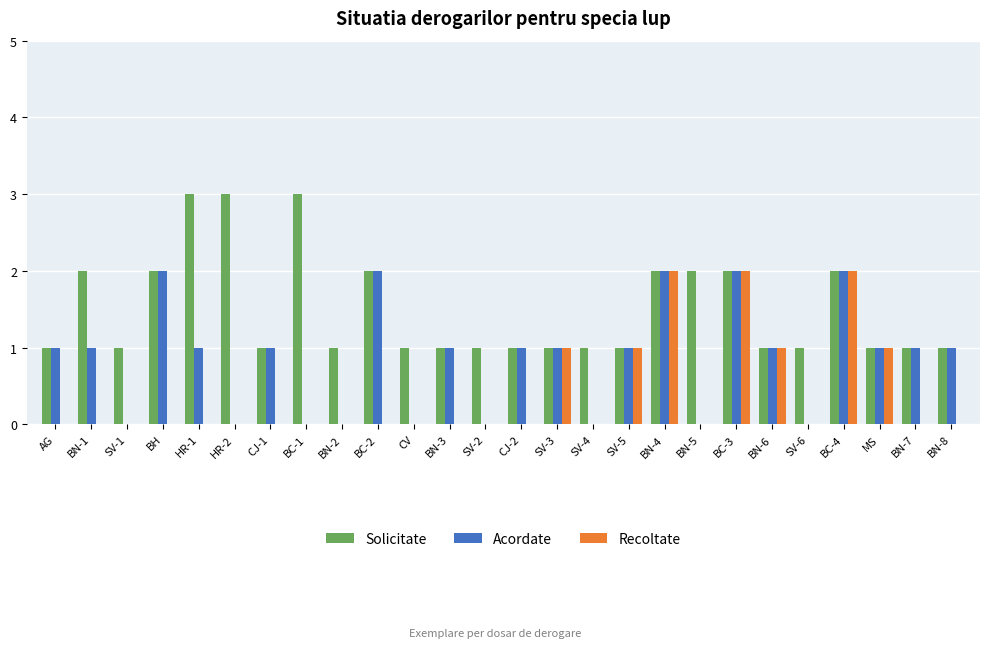

Which series has the largest total across all categories?

Solicitate